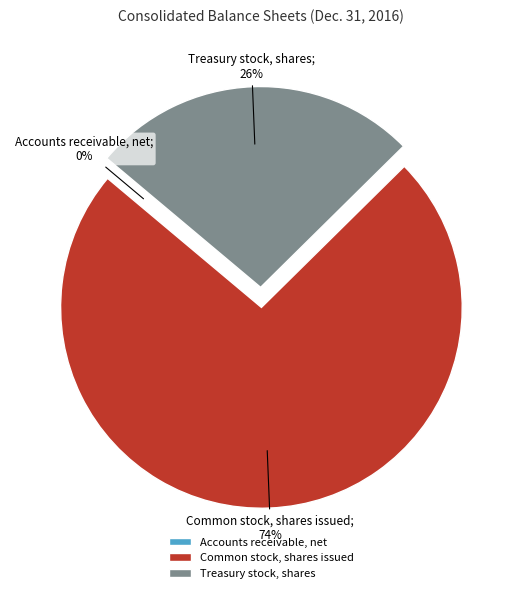

The Common stock, shares issued slice represents 84% of the pie. True or false?

False